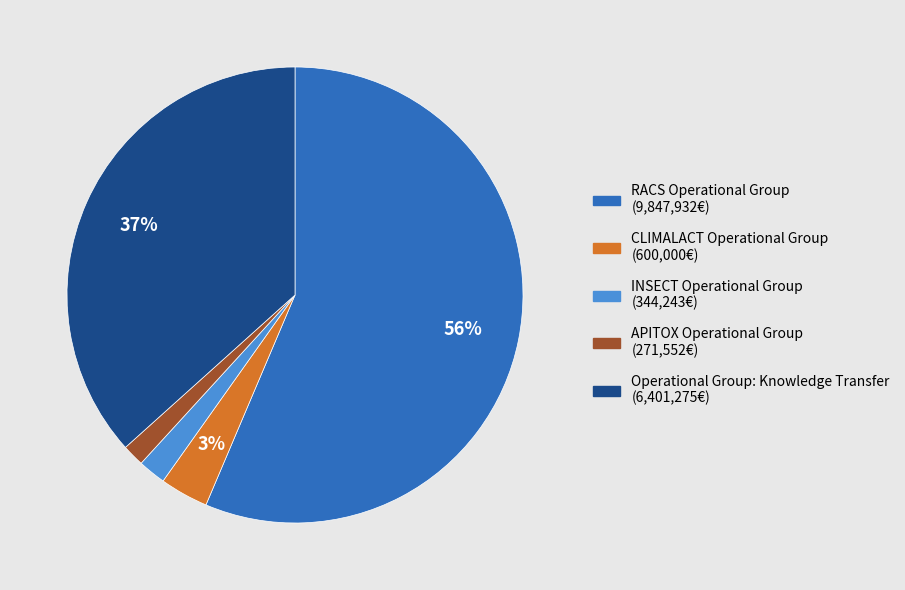

Between INSECT Operational Group and CLIMALACT Operational Group, which is larger?

CLIMALACT Operational Group